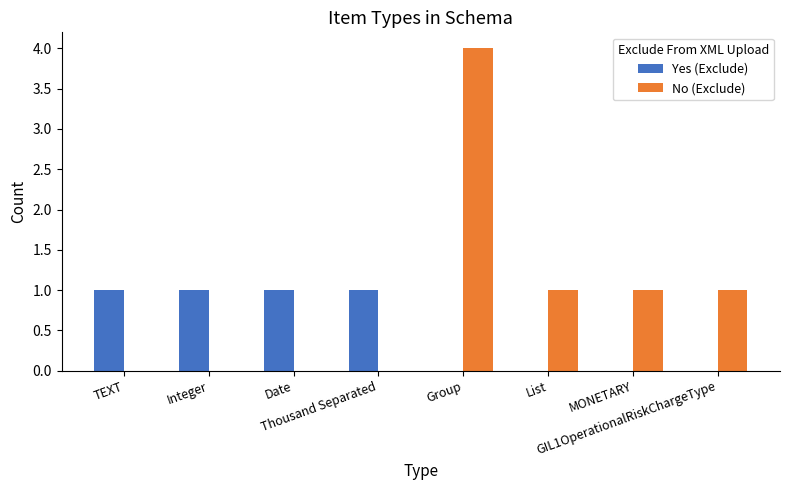

What is the sum of all No (Exclude) values?

7